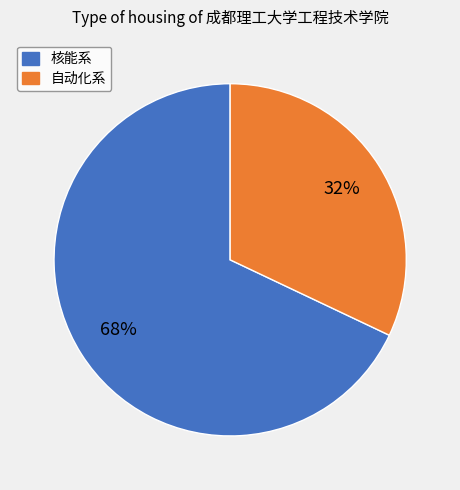

Is there any slice that represents more than half of the pie?

Yes